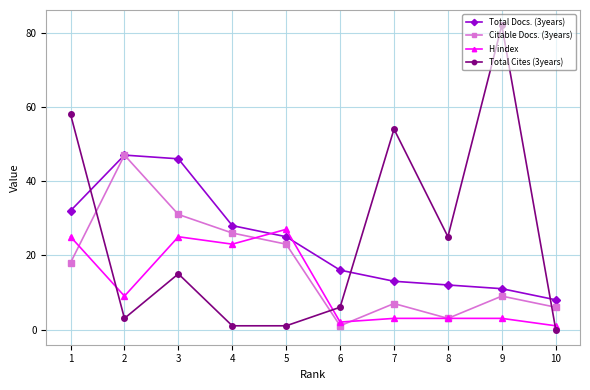

Count the number of categories in the chart.

10